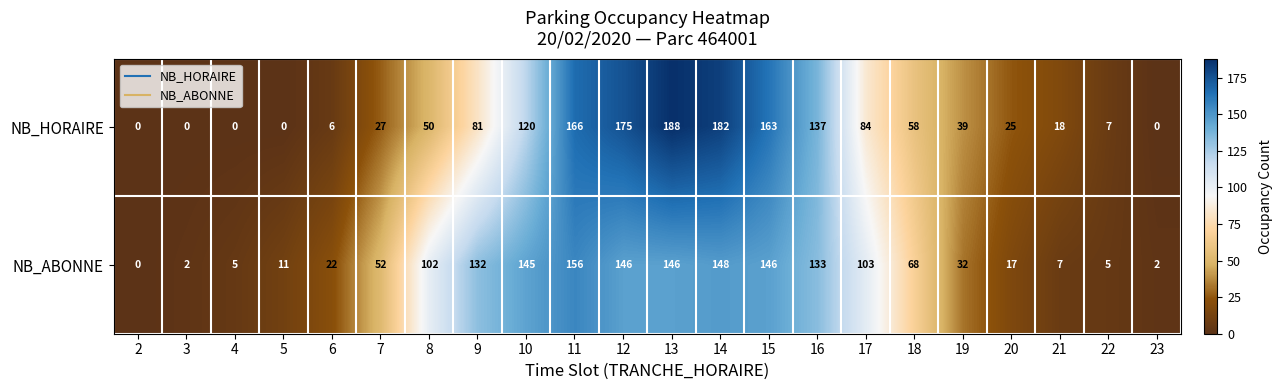

Which category has the highest value in the NB_ABONNE series?

11